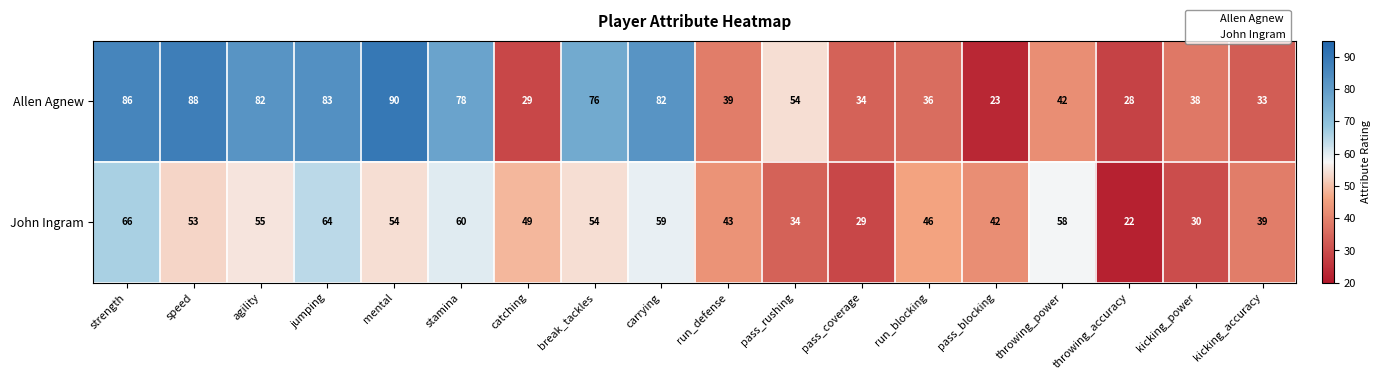

What is the sum of all Allen Agnew values?

1021